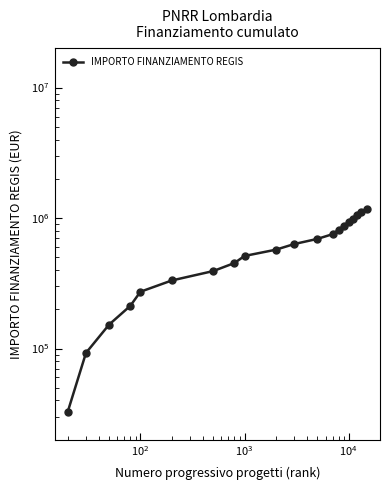

Reading right to left, list all the values displayed in this chart.

1171943	1111977	1052011	992045	932079	872113	812147	752181	692215	632249	572283	512317	452351	392385	332419	272453	212487	152521	92555	32589